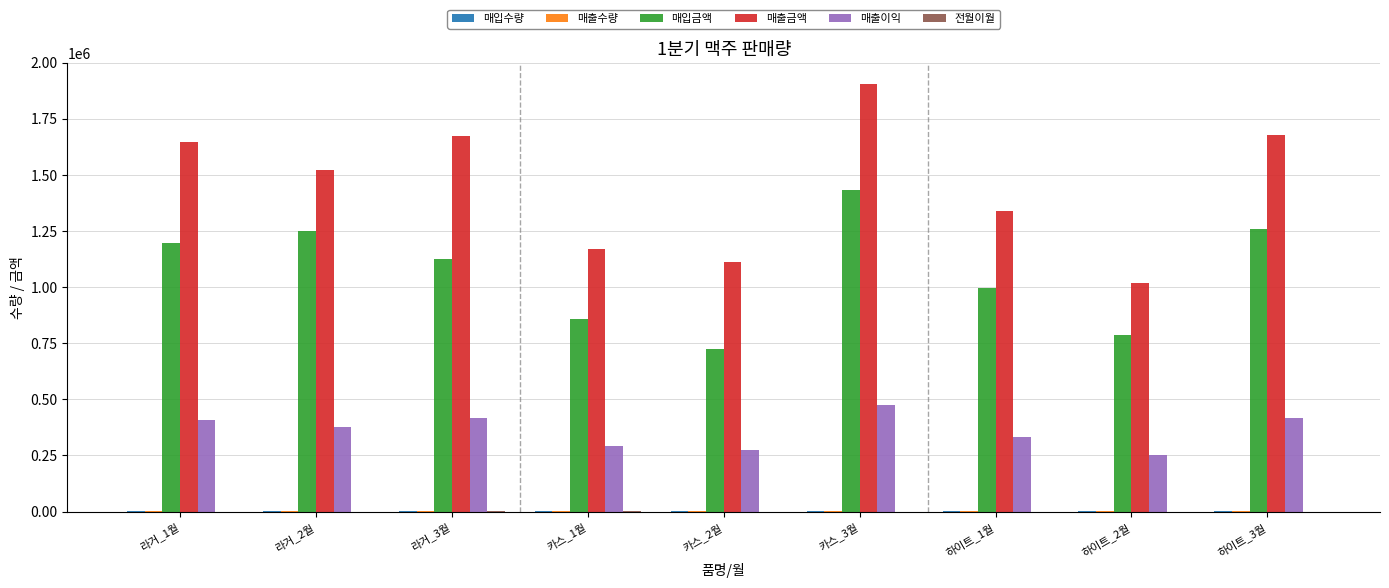

At which category is the sum across all series the highest?

카스_3월